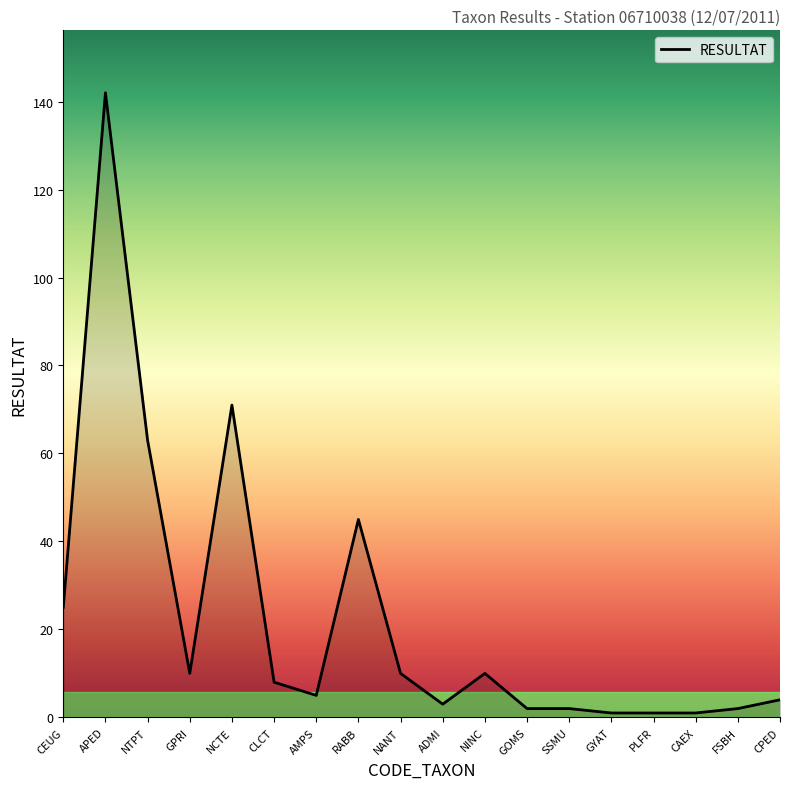

What is the difference between the values at CEUG and NTPT?

38